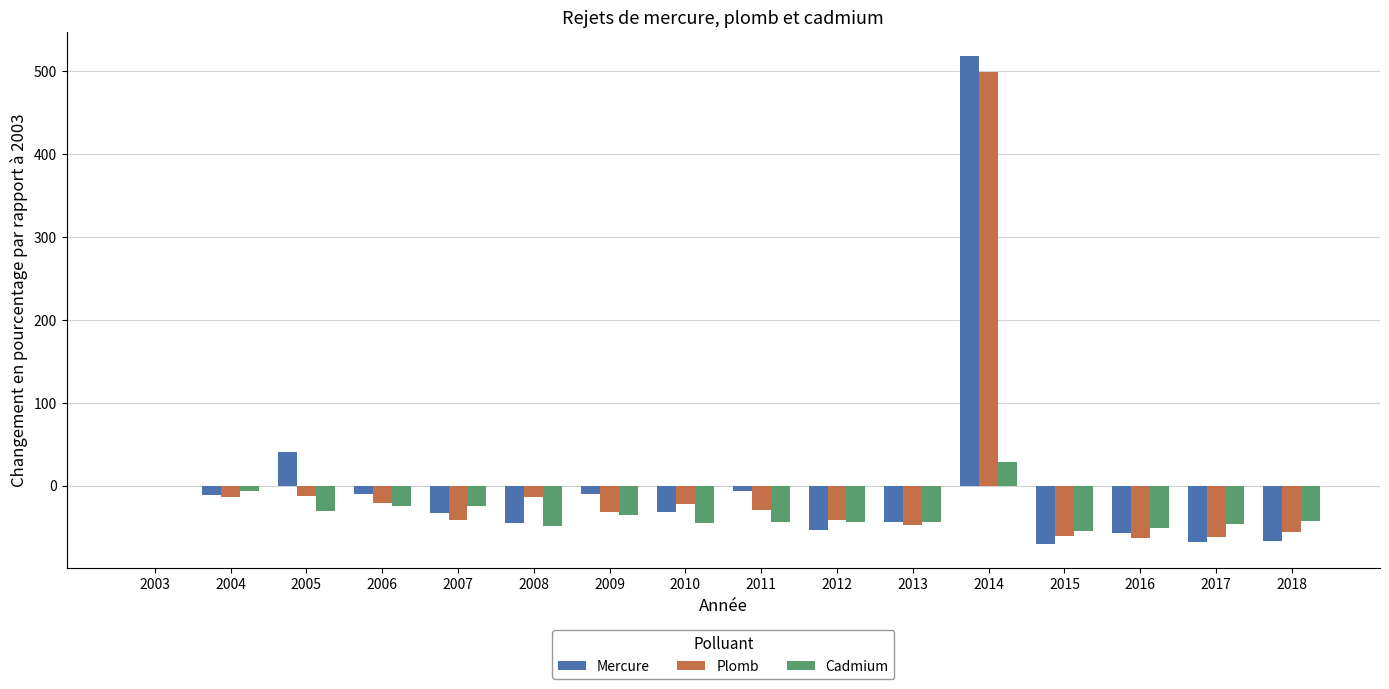

What is the total value across all series at 2009?

-77